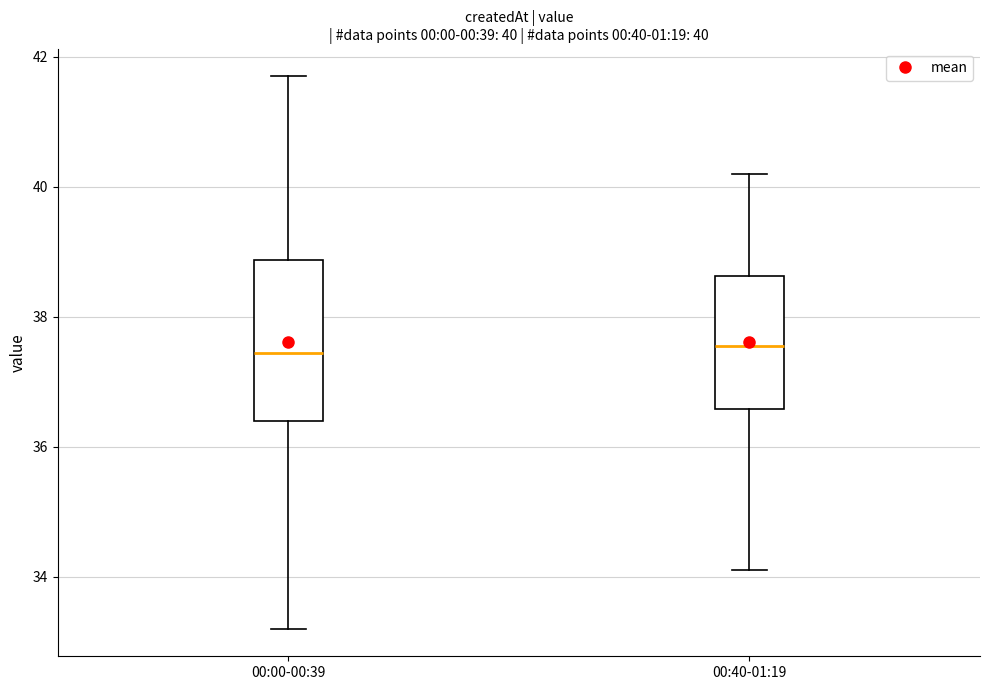

Comparing the boxes themselves (not the whiskers), which one is the tallest?

00:00-00:39